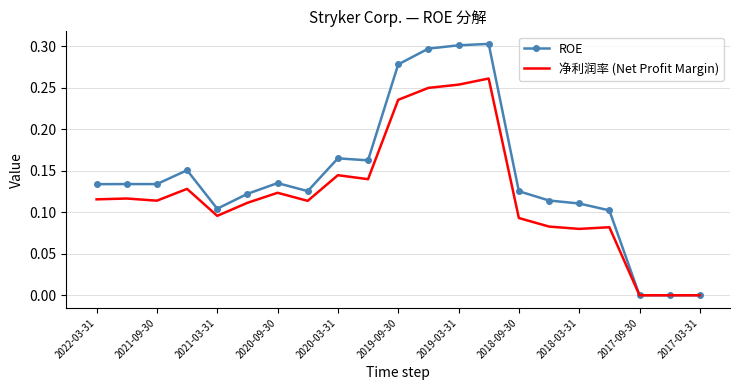

Which series has the widest spread of values?

ROE